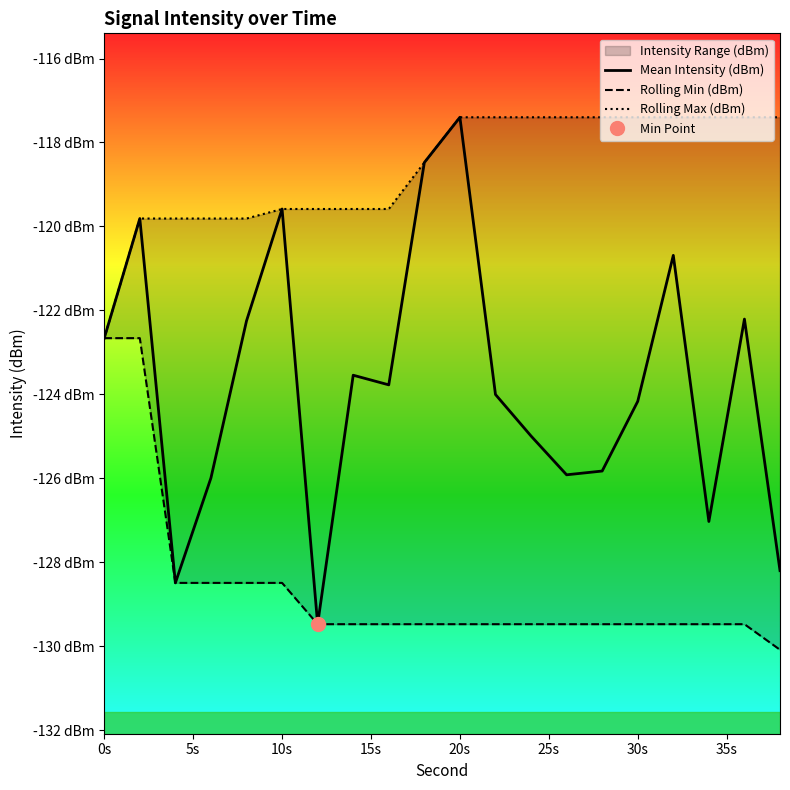

True or false: Rolling Min (dBm) has more than 1 points higher than both neighbors.

False